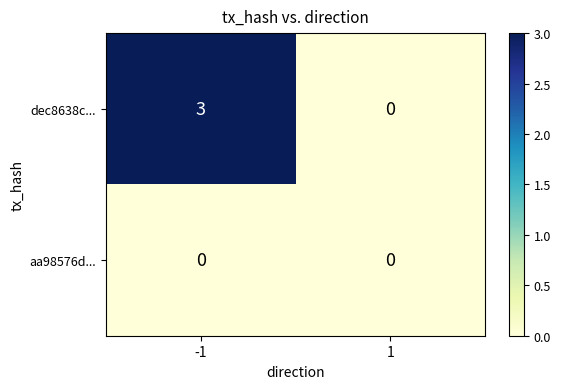

True or false: dec8638c... has a value of 2 at 1.

False